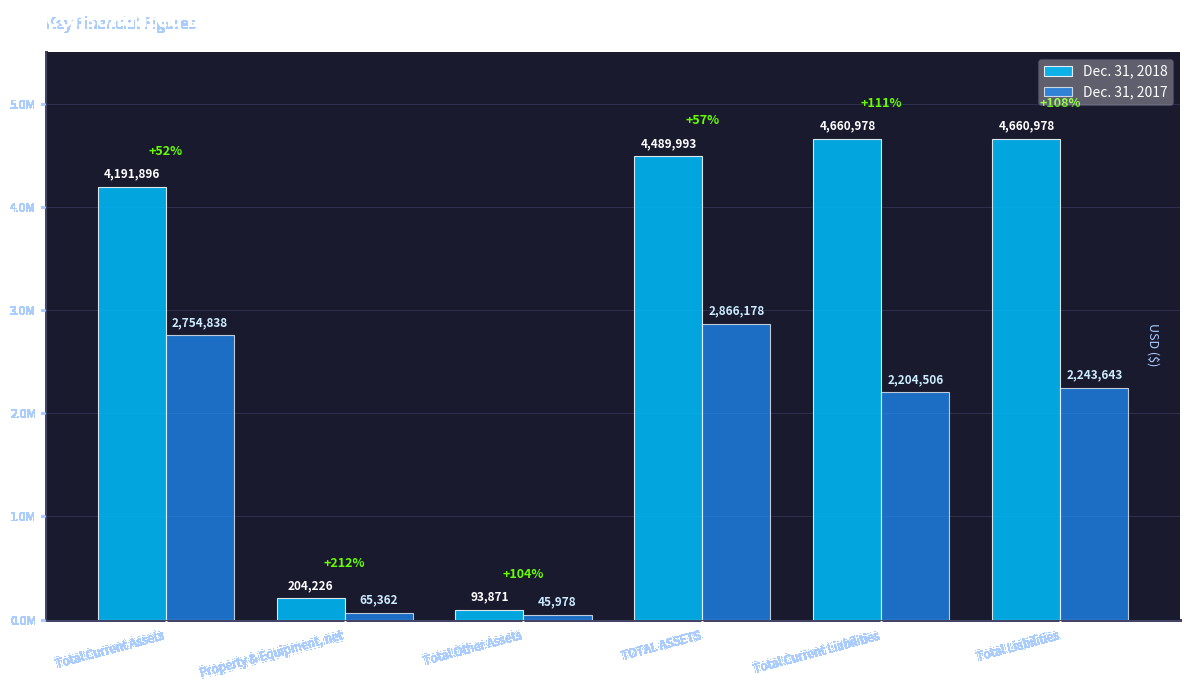

At which label is Dec. 31, 2018 closest to 2377424?

Total Current Assets